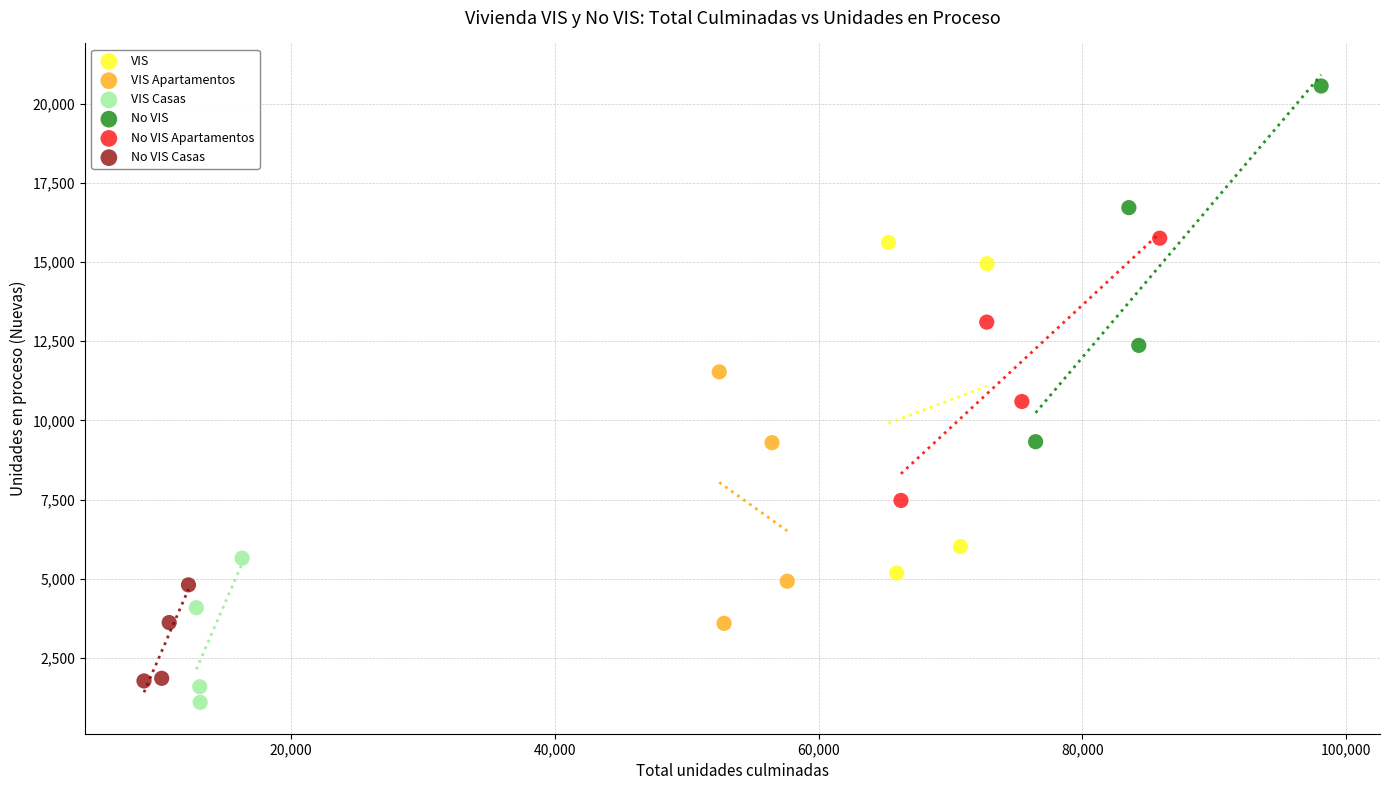

What are all the series names shown in the legend?

VIS, VIS Apartamentos, VIS Casas, No VIS, No VIS Apartamentos, No VIS Casas